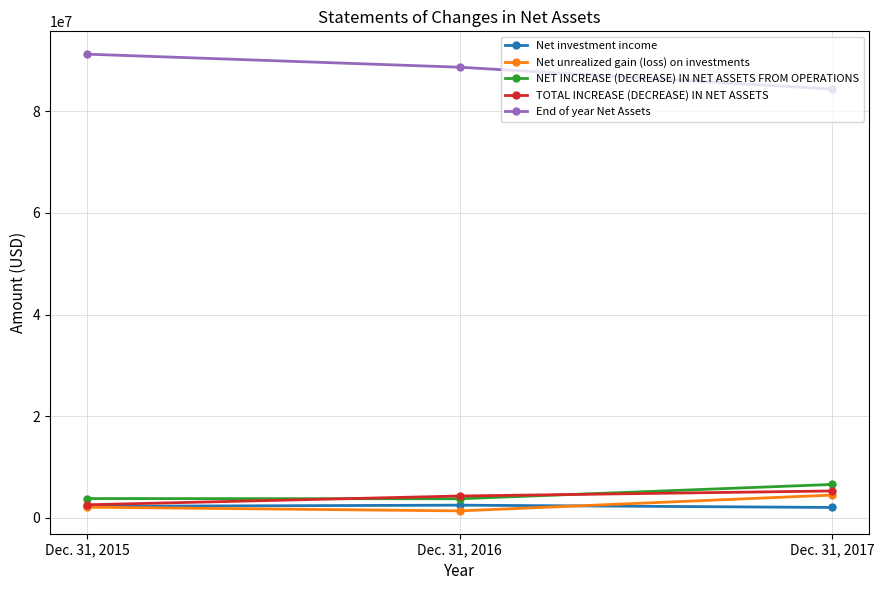

How many lines are shown in the chart?

5